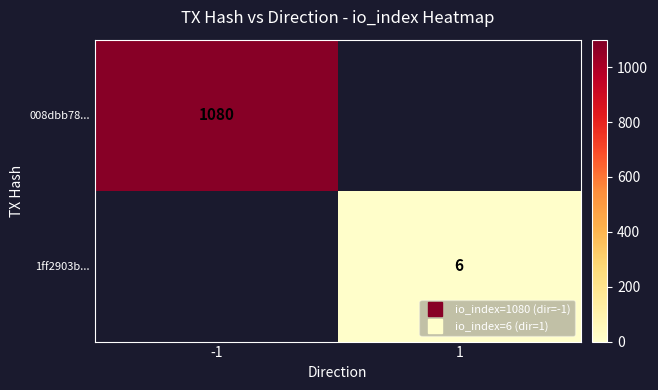

Is the value of 008dbb78... at 1 greater than the value of 1ff2903b... at -1?

No